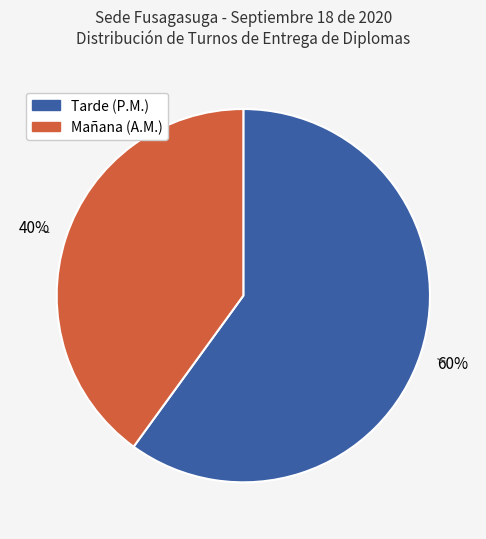

Is there a majority slice in this chart?

Yes